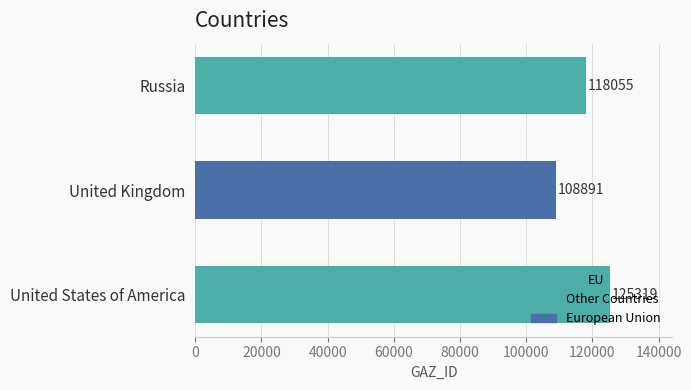

List the labels in order of value, largest first.

United States of America, Russia, United Kingdom